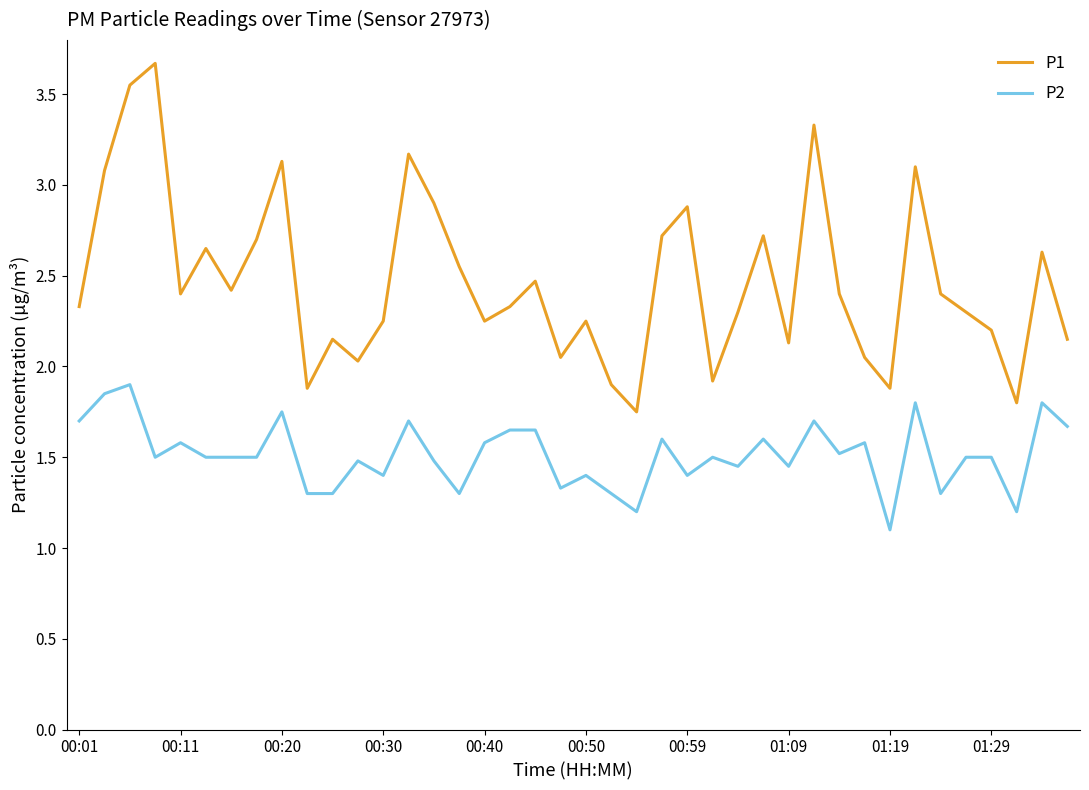

List the series in order of their overall mean, highest first.

P1, P2